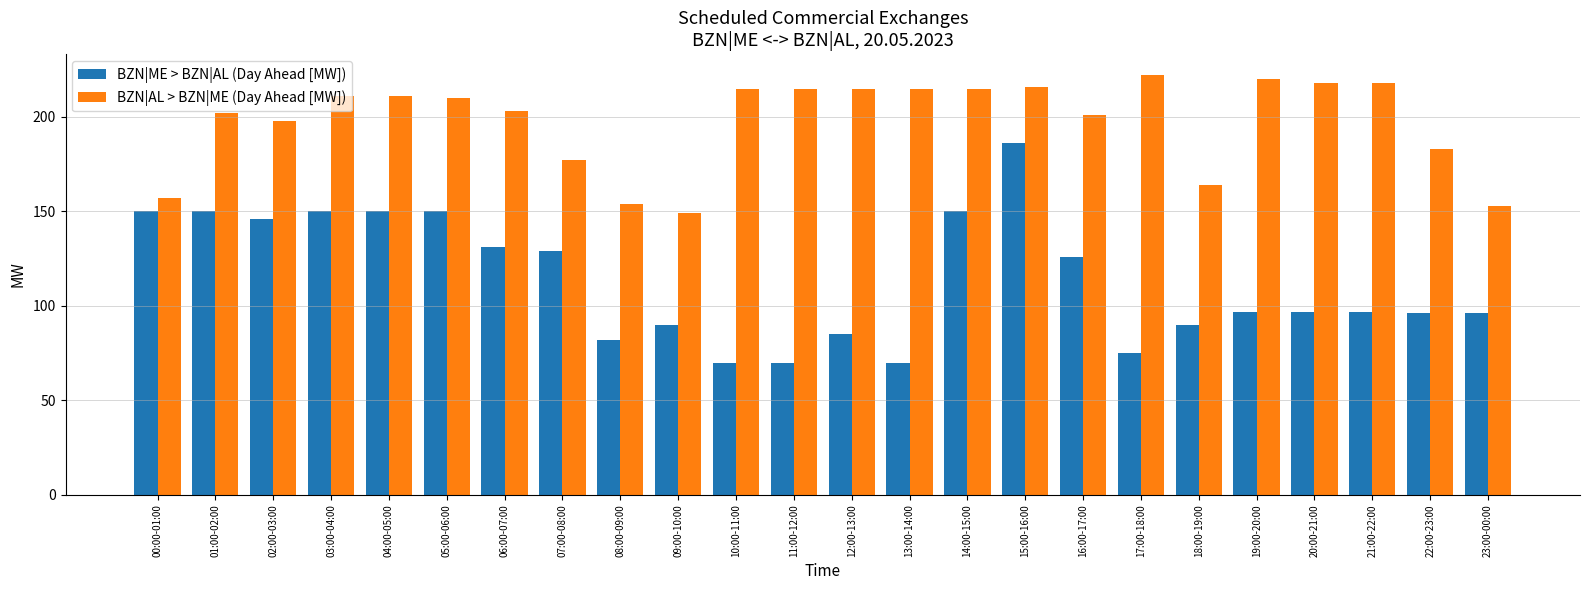

How many data points does each series have?

24